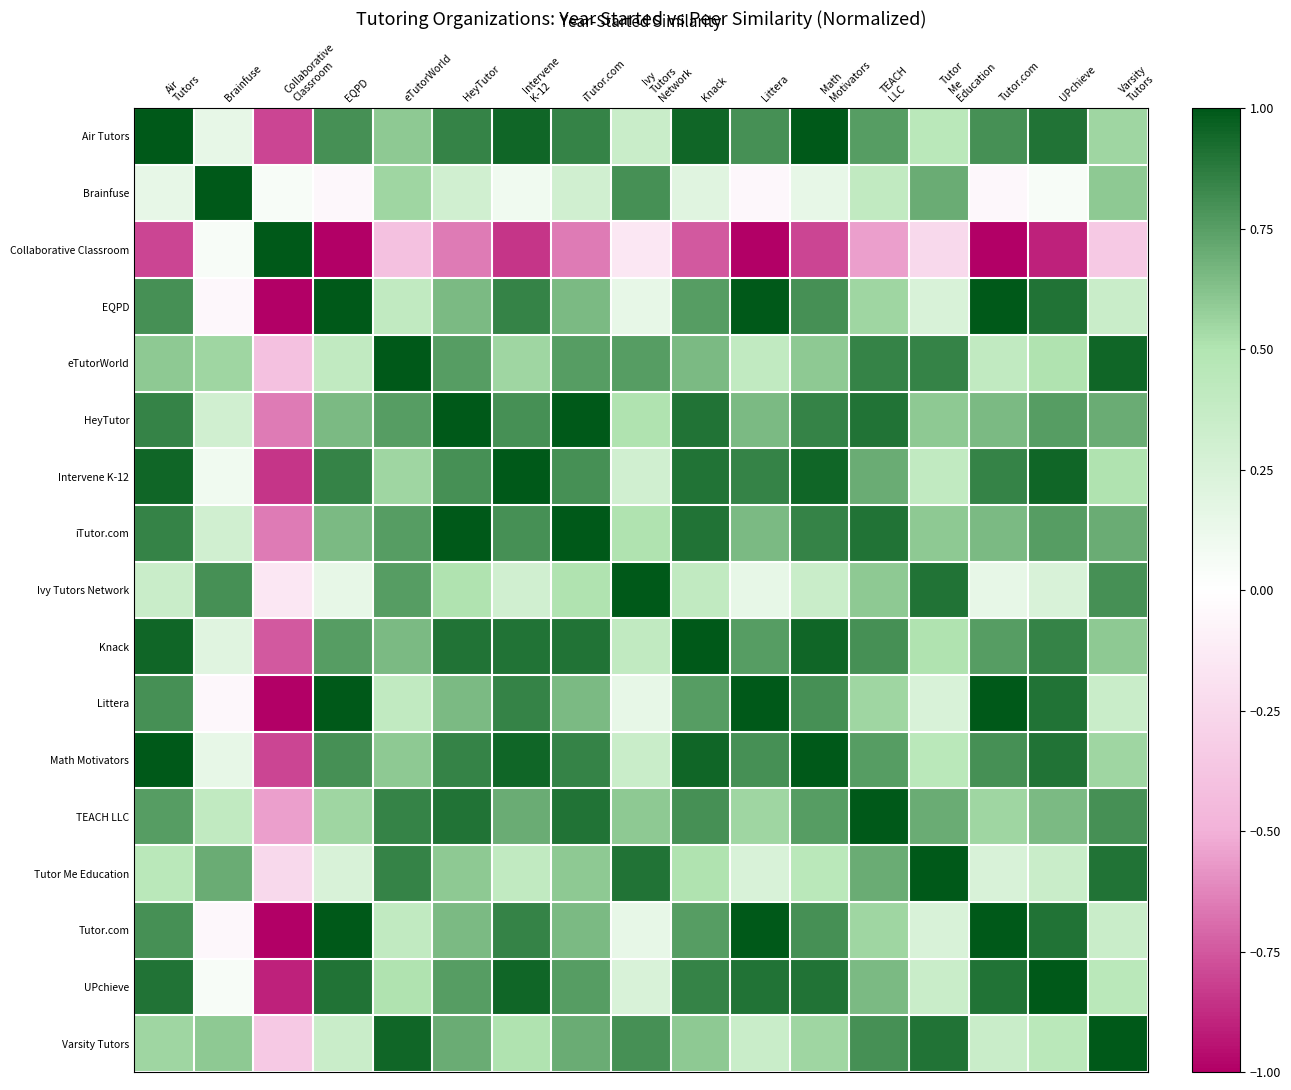

What is the spread (max minus min) of values at UPchieve?

1.9